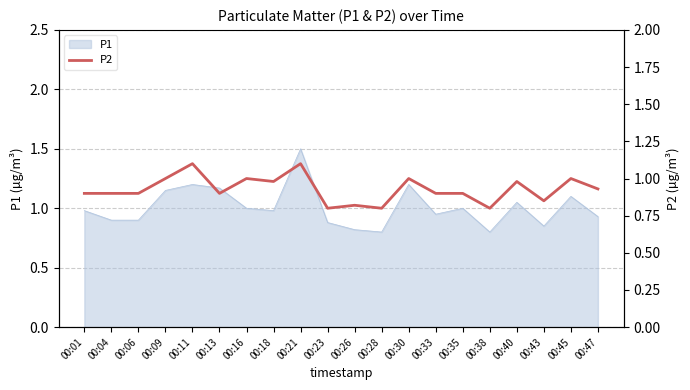

What is the sum of all values?

18.6